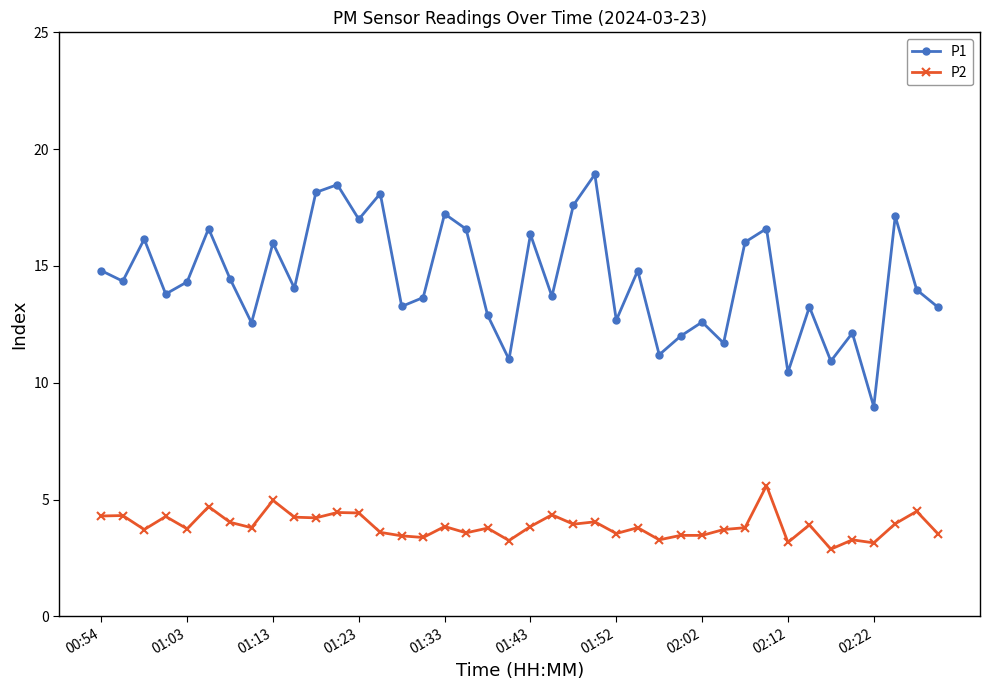

List the series in order of their peak value, lowest first.

P2, P1